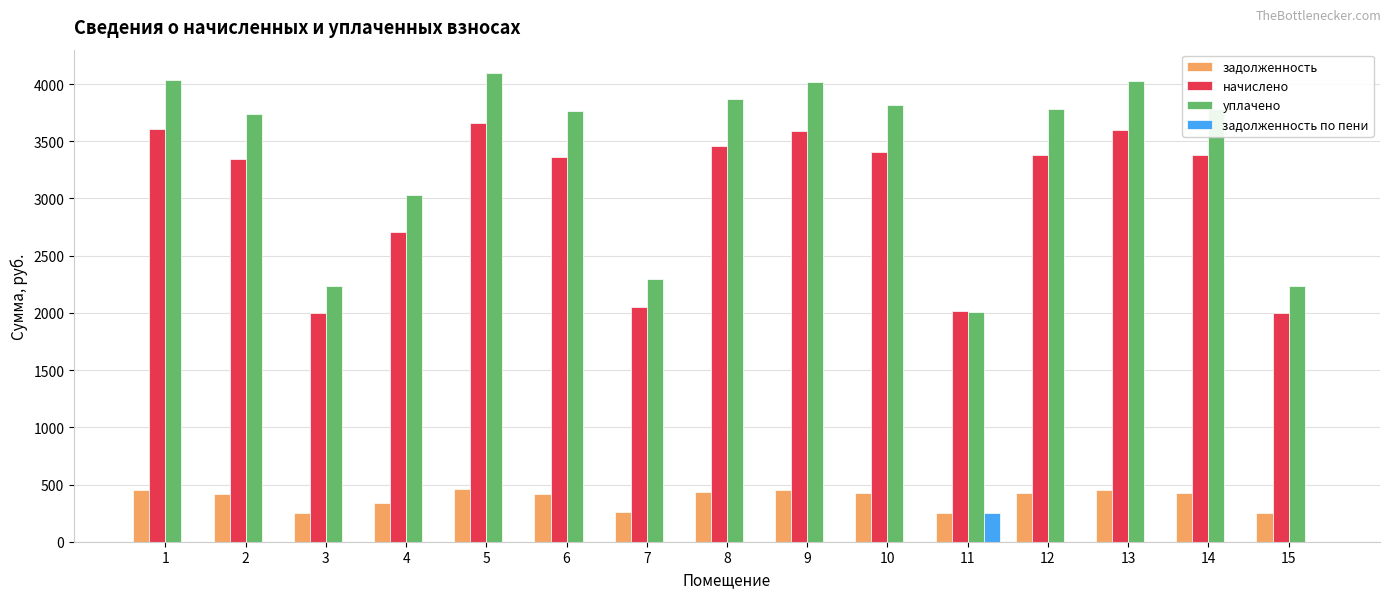

How many distinct data groups are displayed?

4